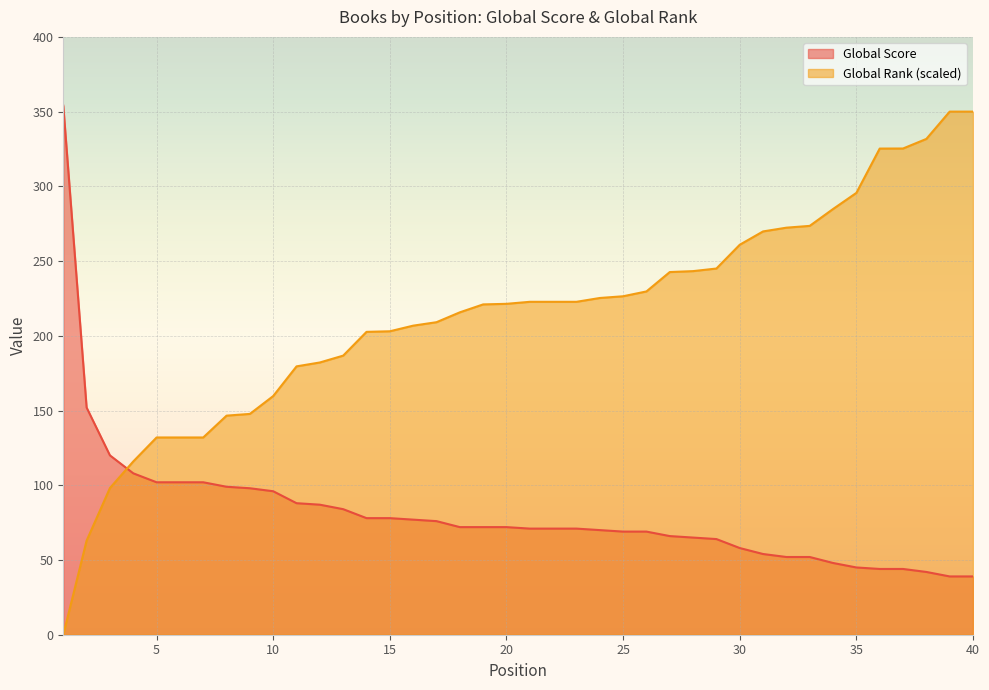

What are all the series names shown in the legend?

Global Score, Global Rank (scaled)